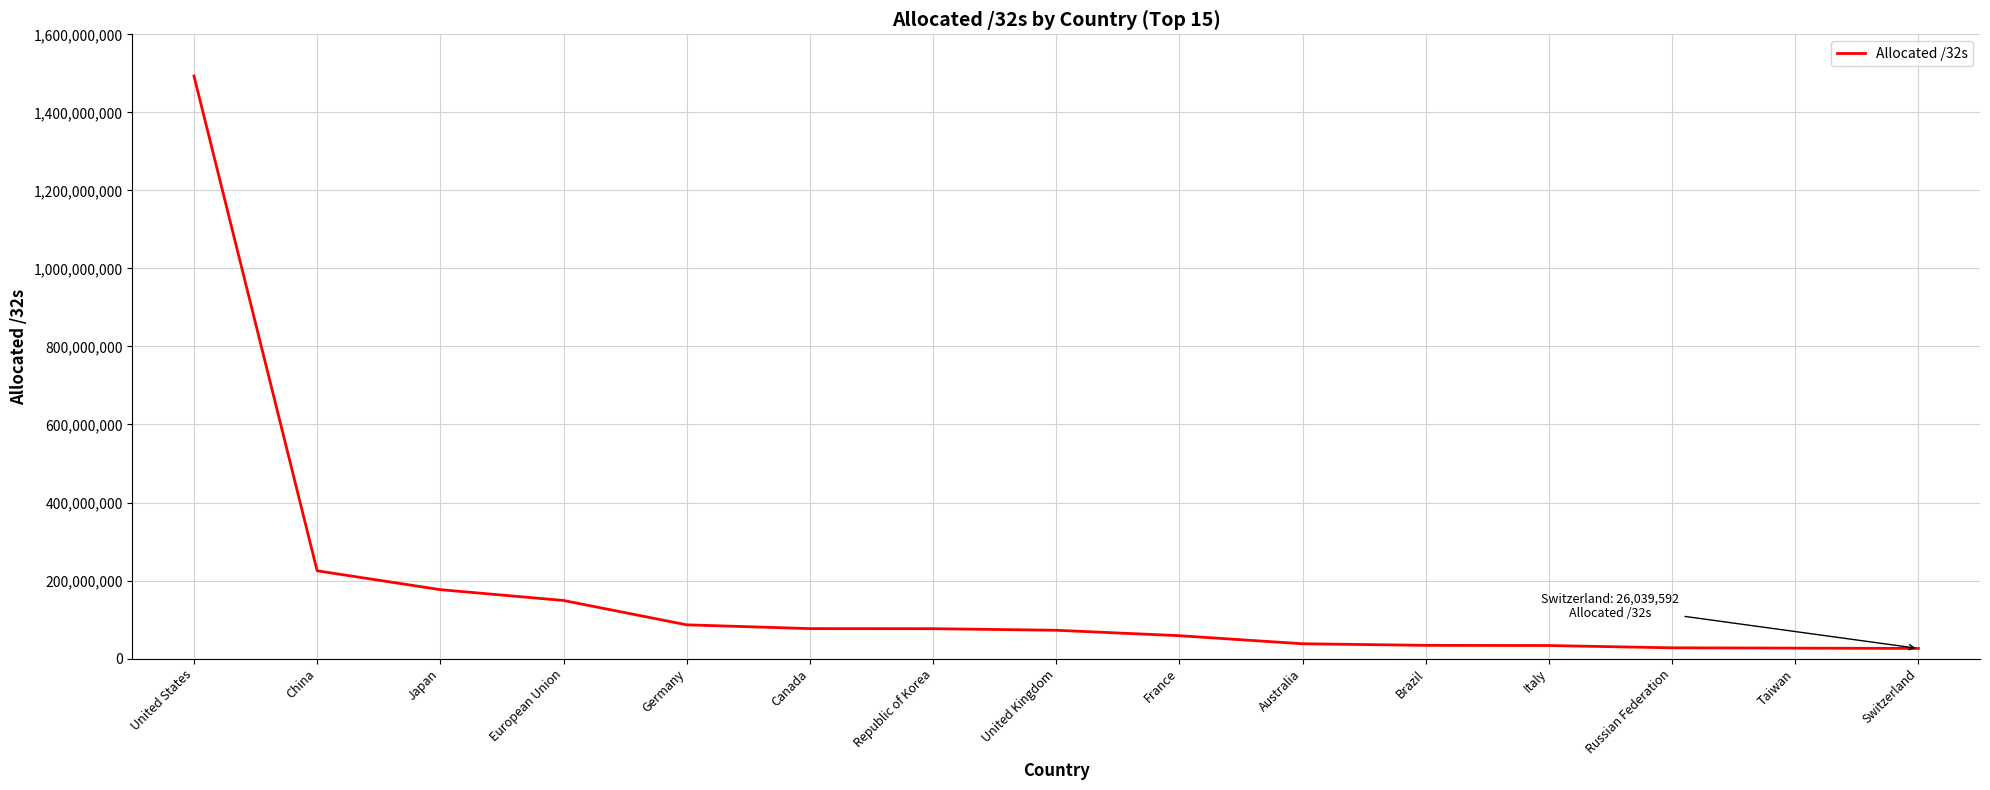

What is the change in value from Taiwan to Switzerland?

-796376